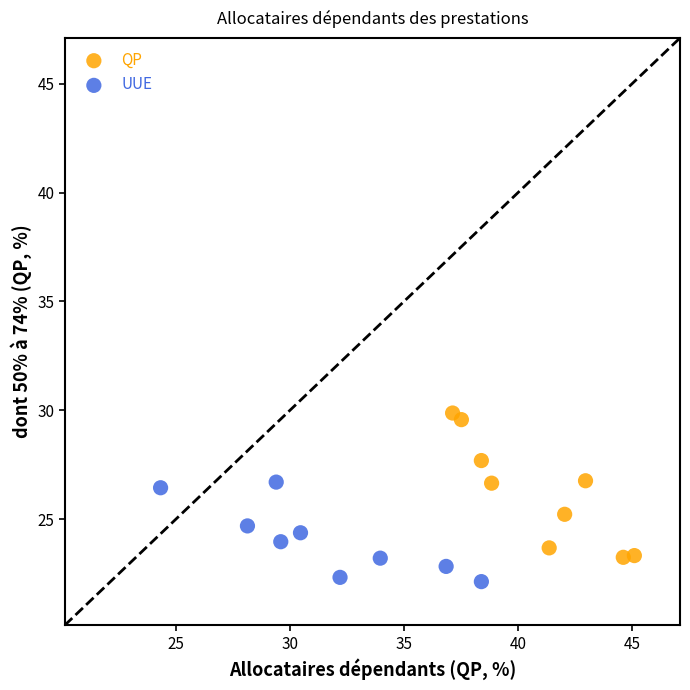

Which series contains the highest Y value?

QP